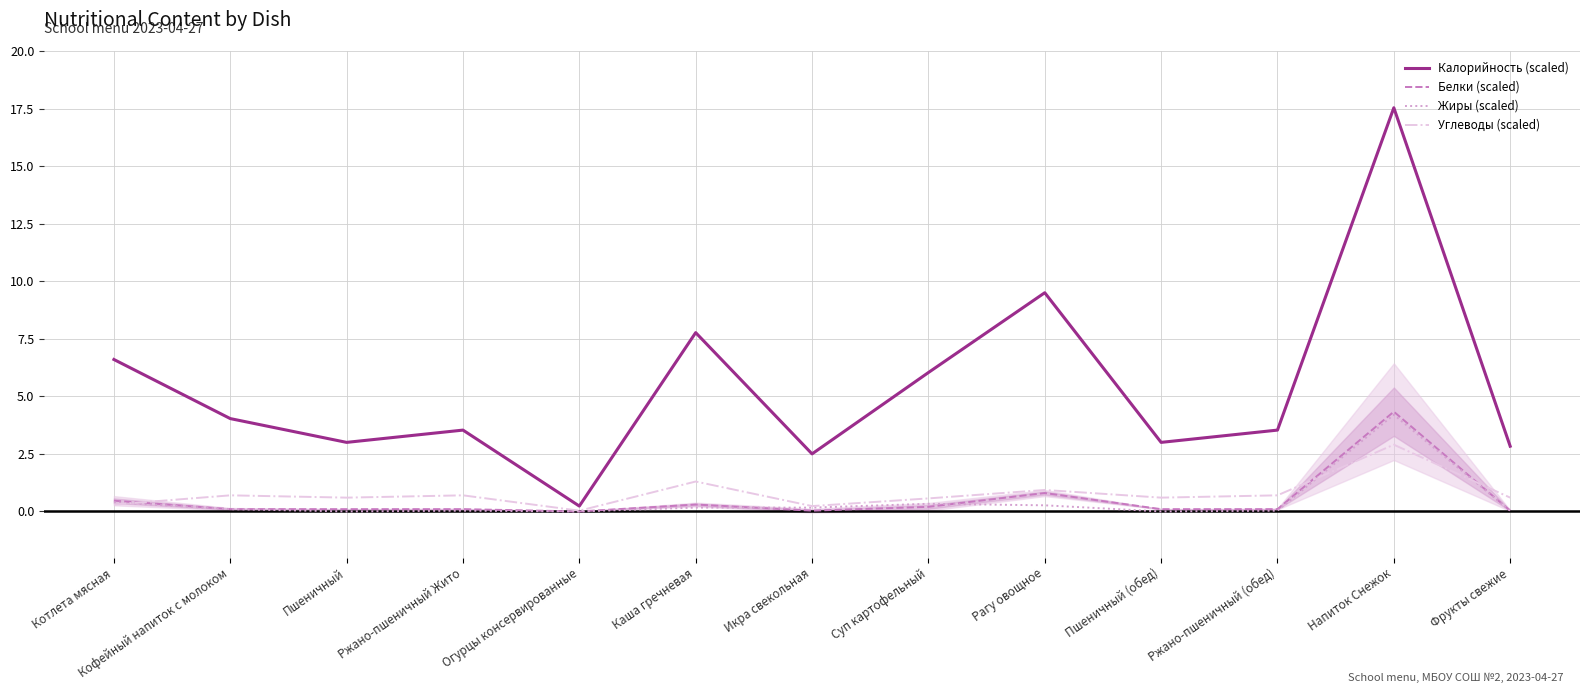

Does the chart have visible grid lines?

Yes